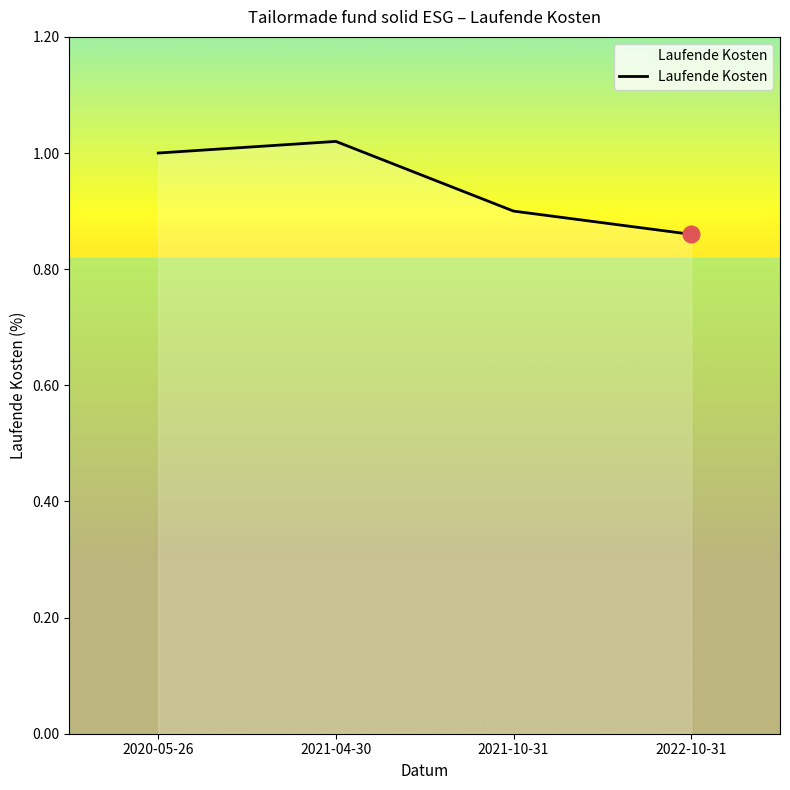

What is the sum of the values at 2020-05-26 and 2021-04-30?

2.0